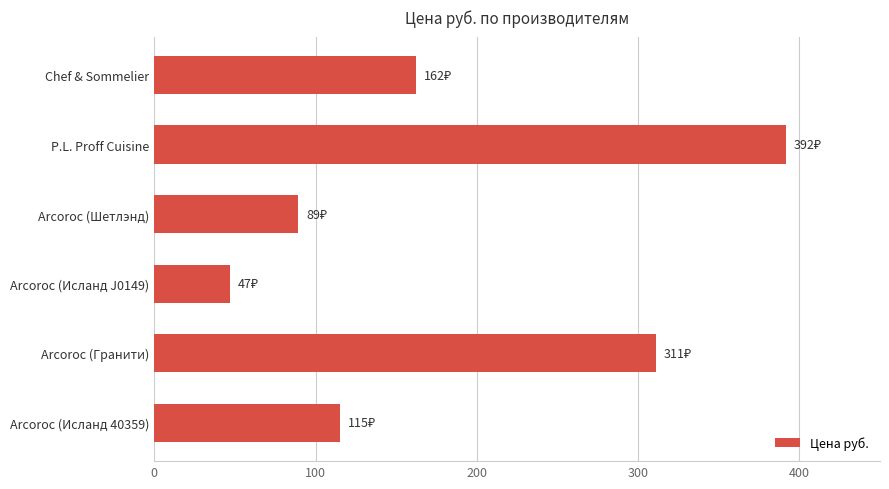

Where is the data nearest to the value 219?

Chef & Sommelier